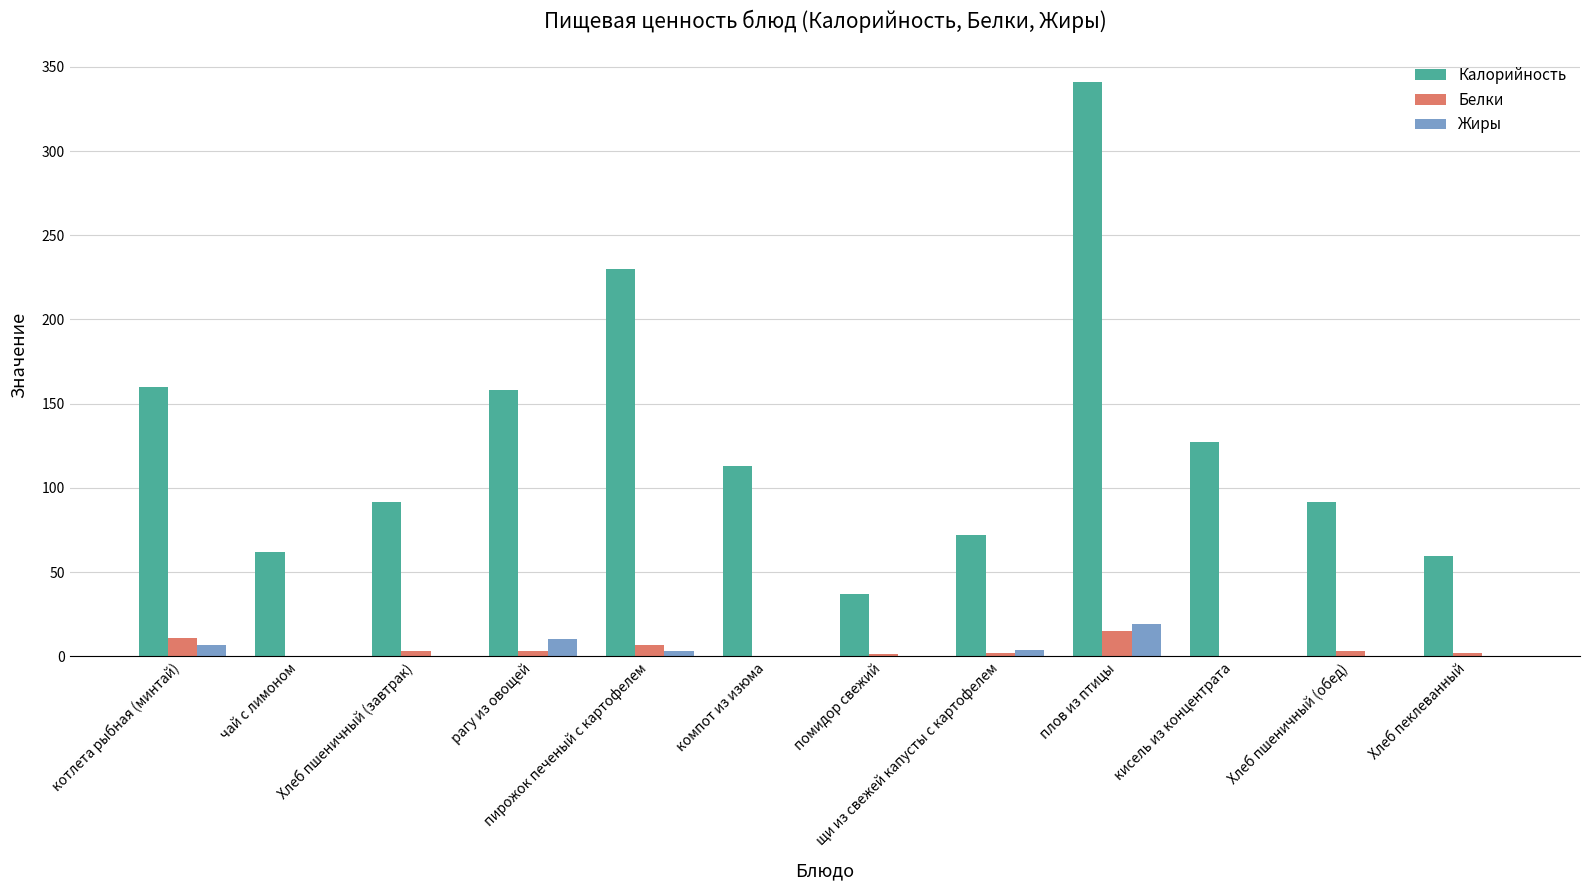

What is the approximate value of Калорийность at кисель из концентрата?

127.0